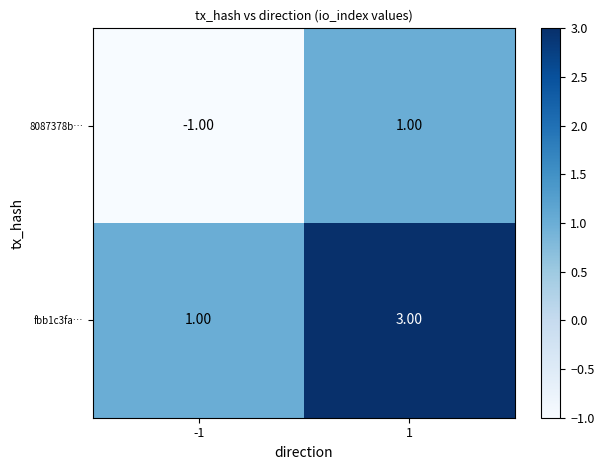

Is the value of 8087378b… at 1 greater than the value of fbb1c3fa… at 1?

No